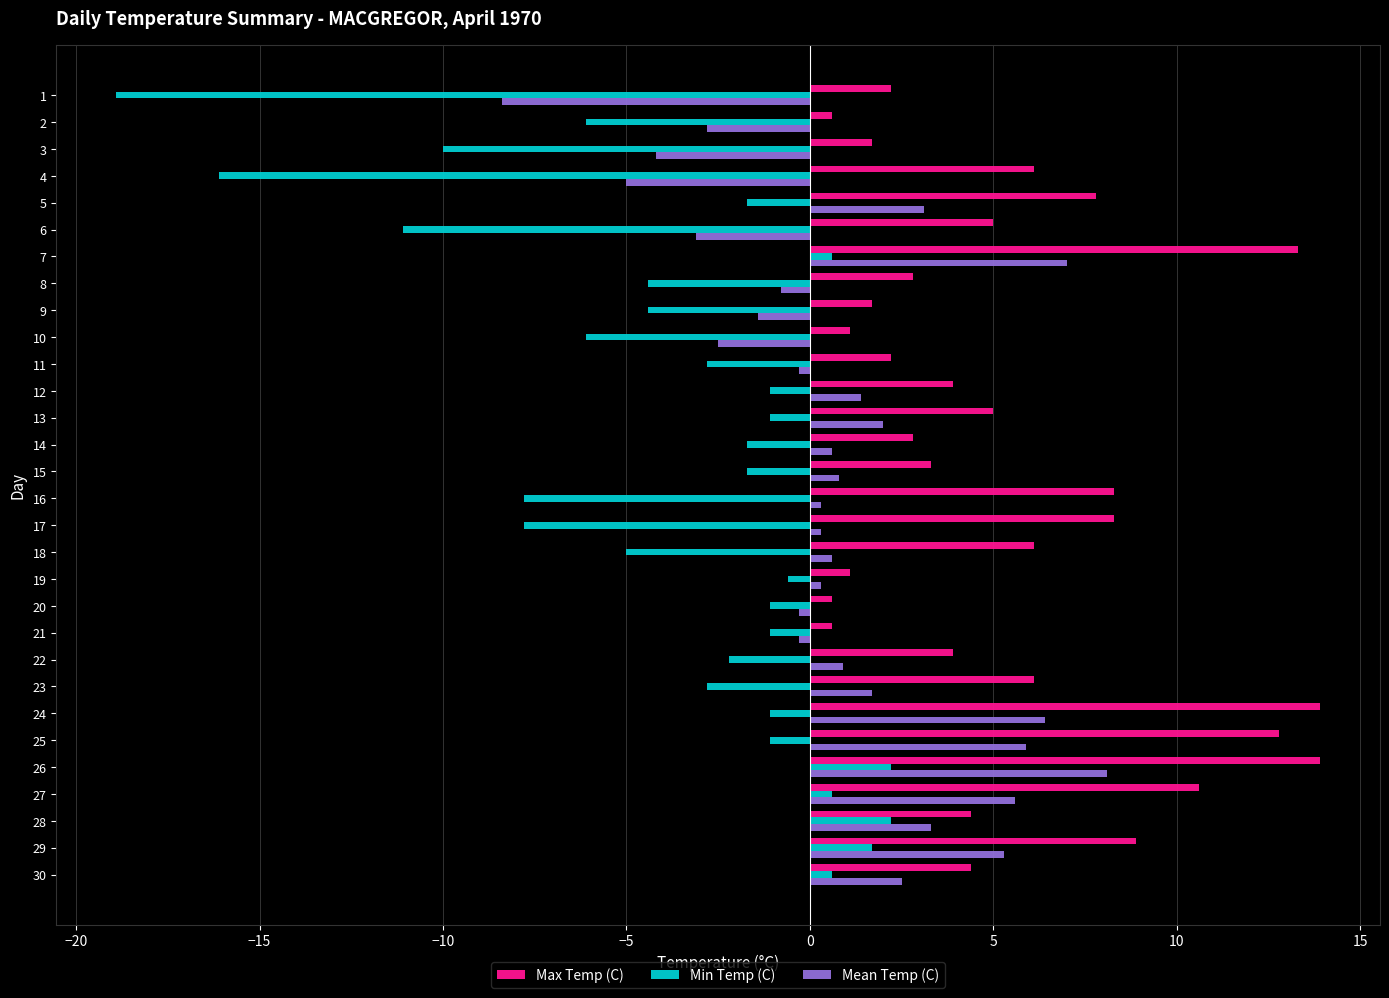

Which series has the widest spread of values?

Min Temp (C)